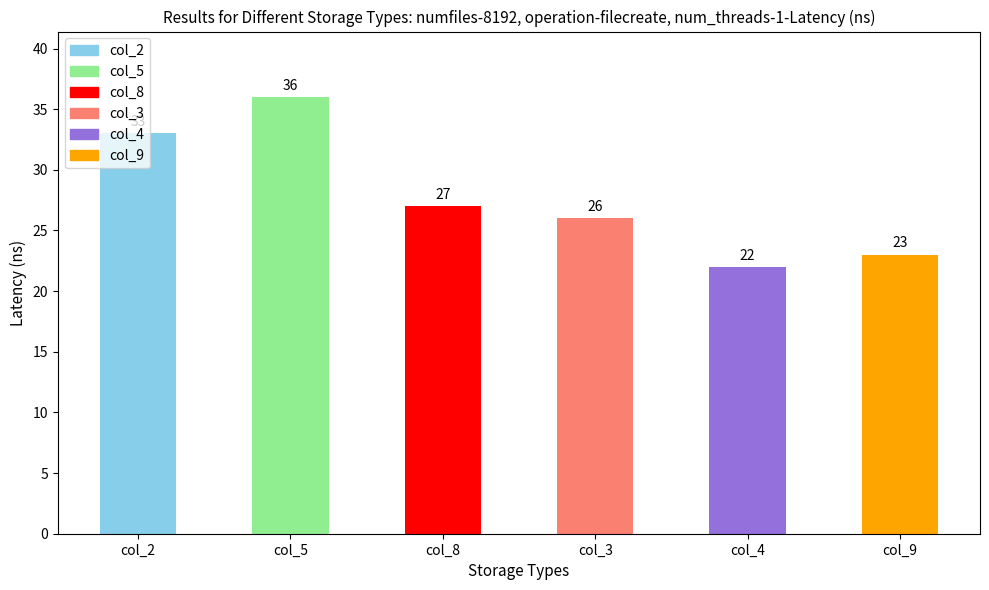

Rank the categories by value from lowest to highest.

col_4, col_9, col_3, col_8, col_2, col_5